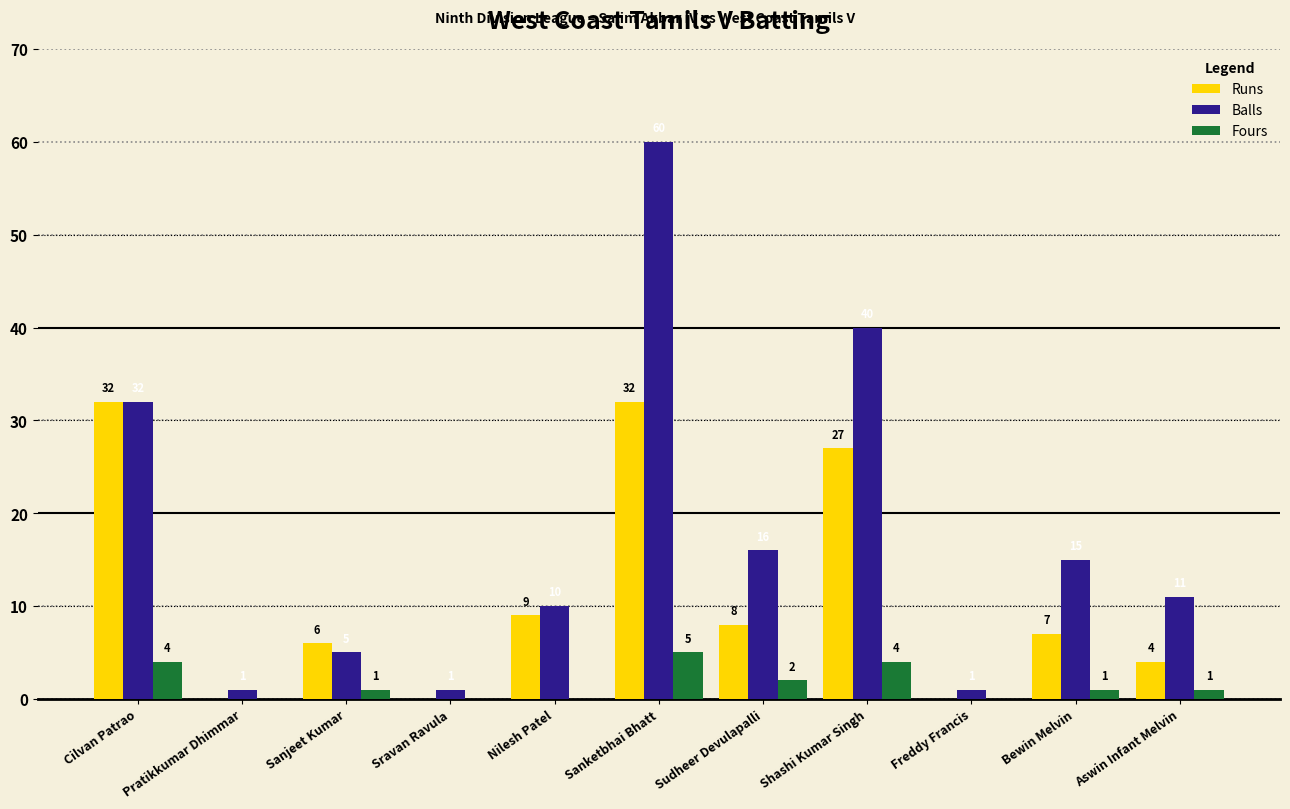

Which series has the largest total across all categories?

Balls